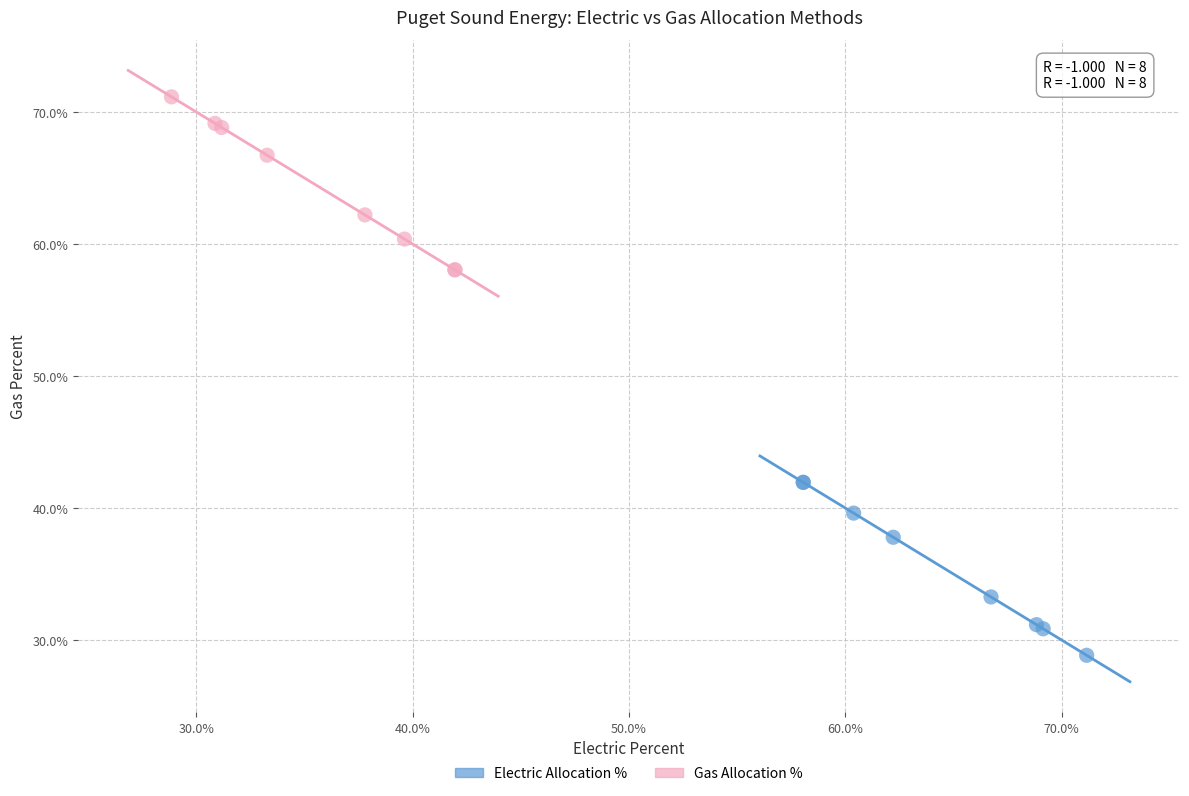

Which series contains the highest Y value?

Gas Allocation %